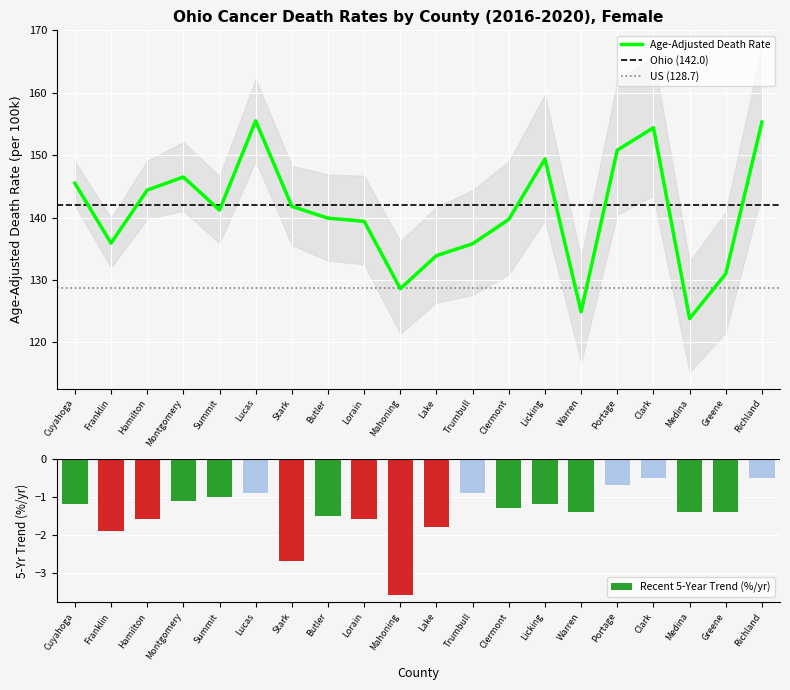

How many data points in Age-Adjusted Death Rate are less than 141?

10